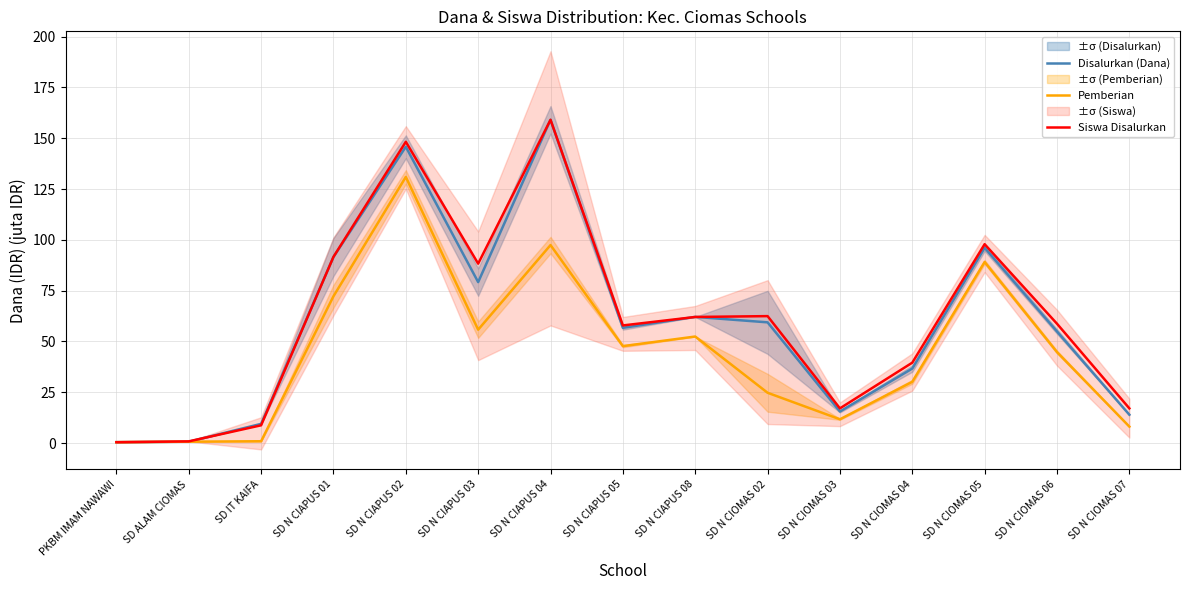

At which category is the sum across all series the highest?

SD N CIAPUS 02